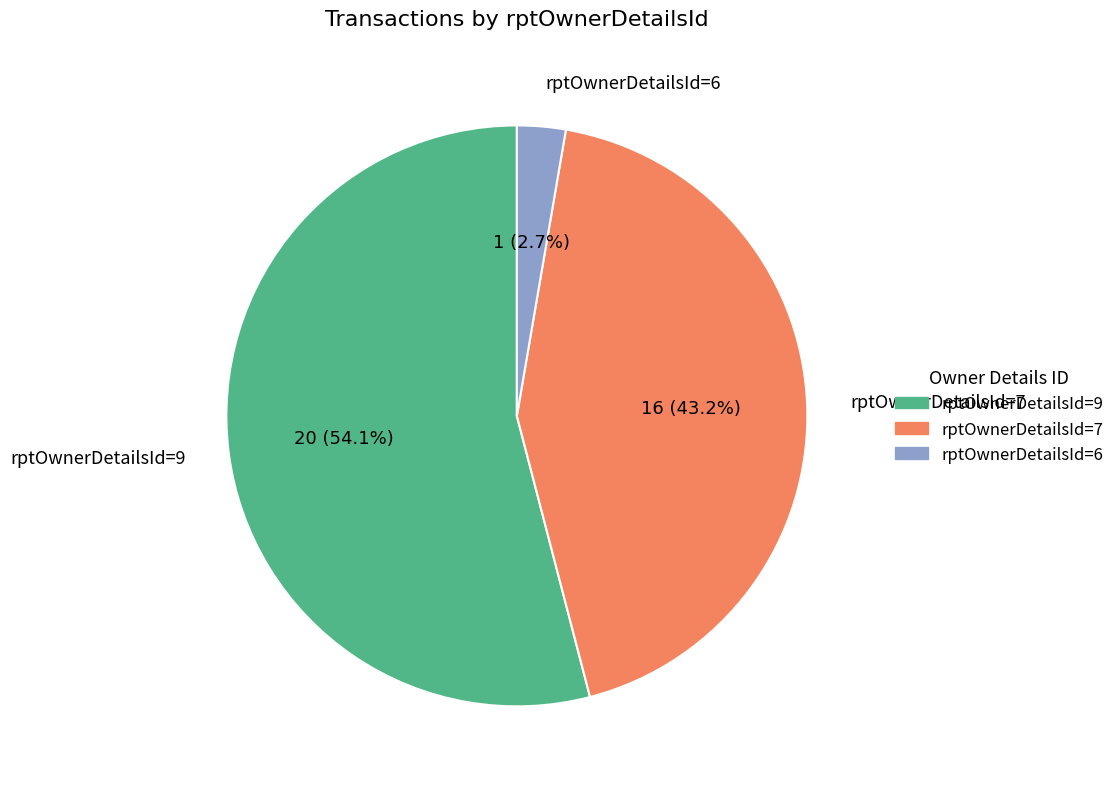

Is there any slice that represents more than half of the pie?

Yes